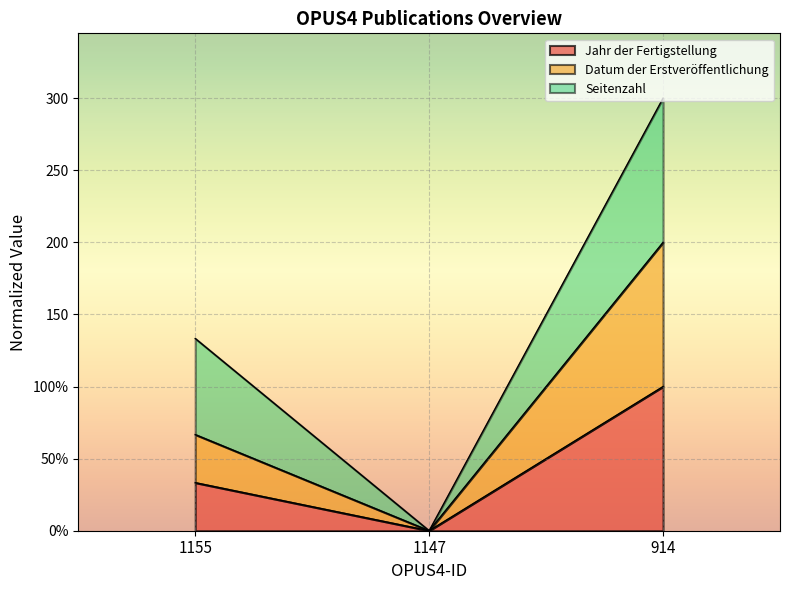

Is the value of Datum der Erstveröffentlichung at 1155 greater than the value of Jahr der Fertigstellung at 1155?

Yes